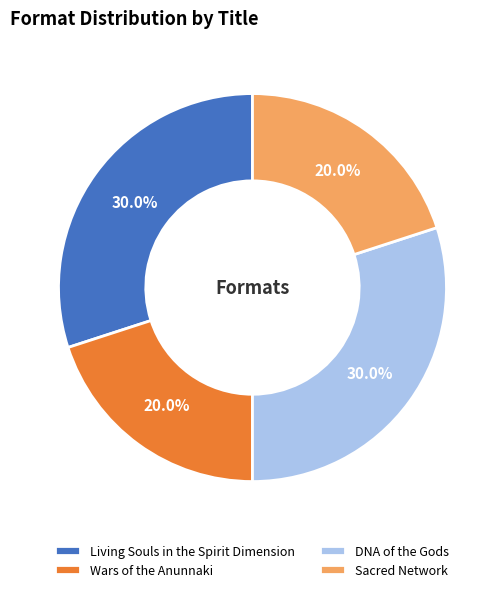

To the nearest percent, what is the difference between the largest and smallest slice percentages?

10%